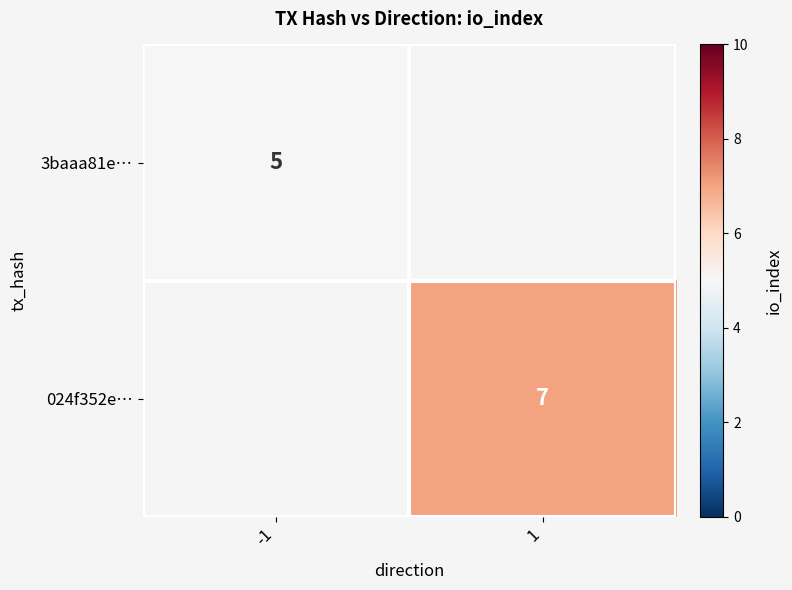

The 024f352e… series shows 7 at 1. True or false?

True